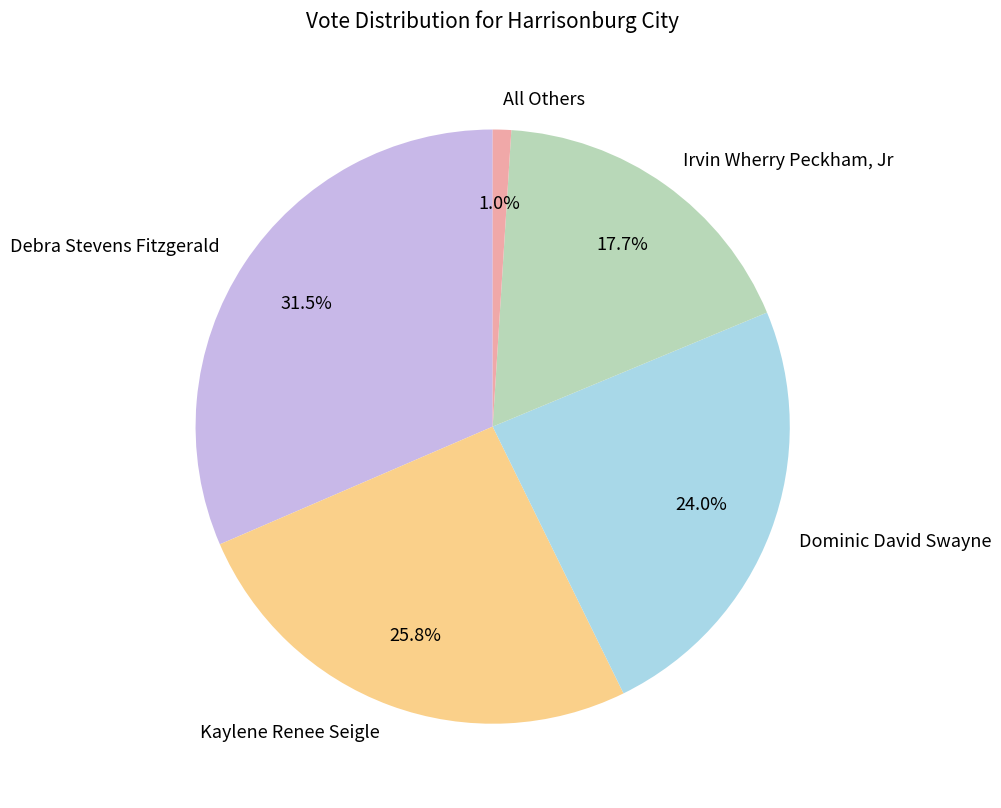

To the nearest percent, what is the difference between the largest and smallest slice percentages?

30%